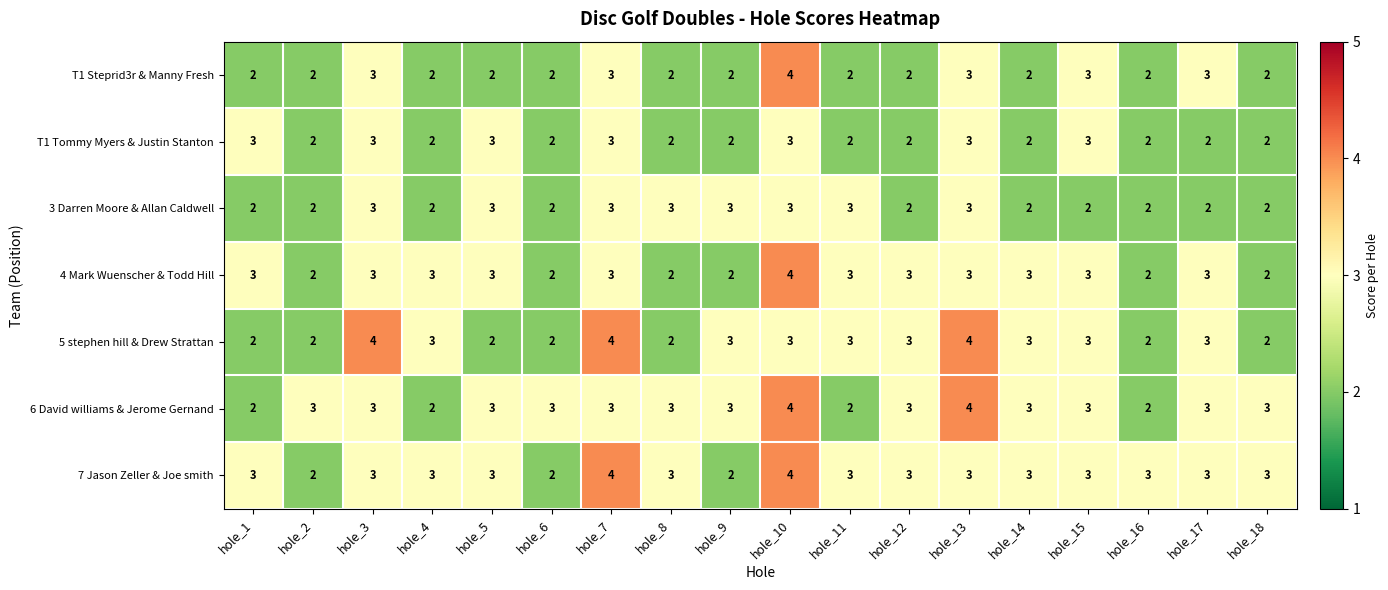

Is the value of 7 Jason Zeller & Joe smith at hole_9 greater than the value of 6 David williams & Jerome Gernand at hole_18?

No